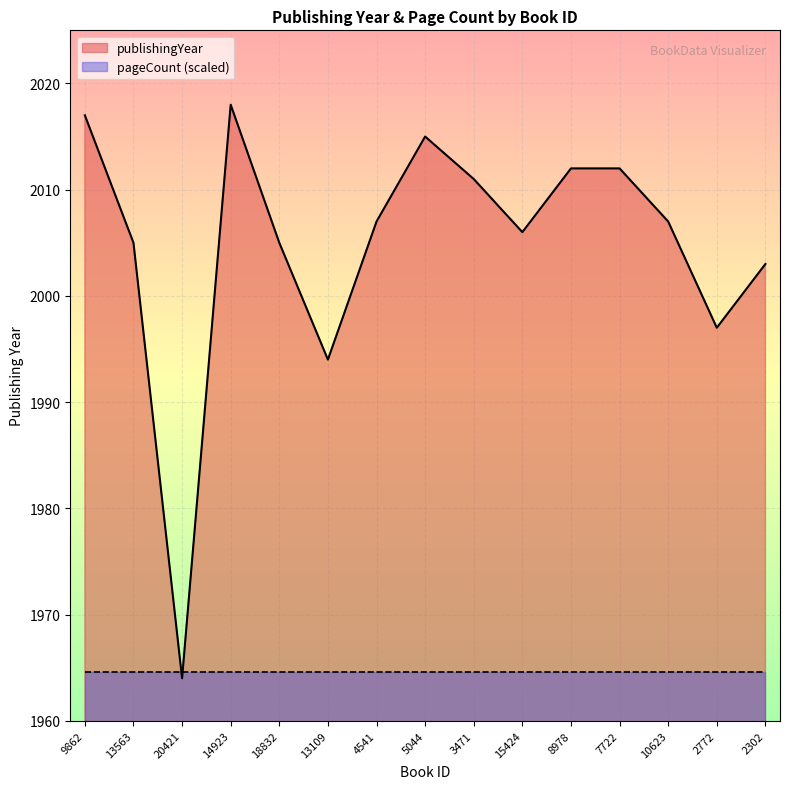

How many data points are less than 2007?

7